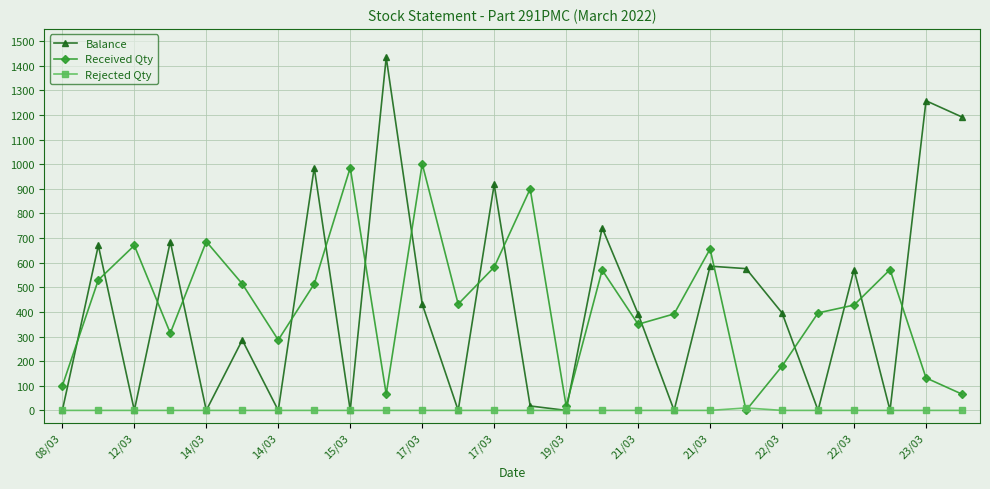

What is the sum of all Rejected Qty values?

10